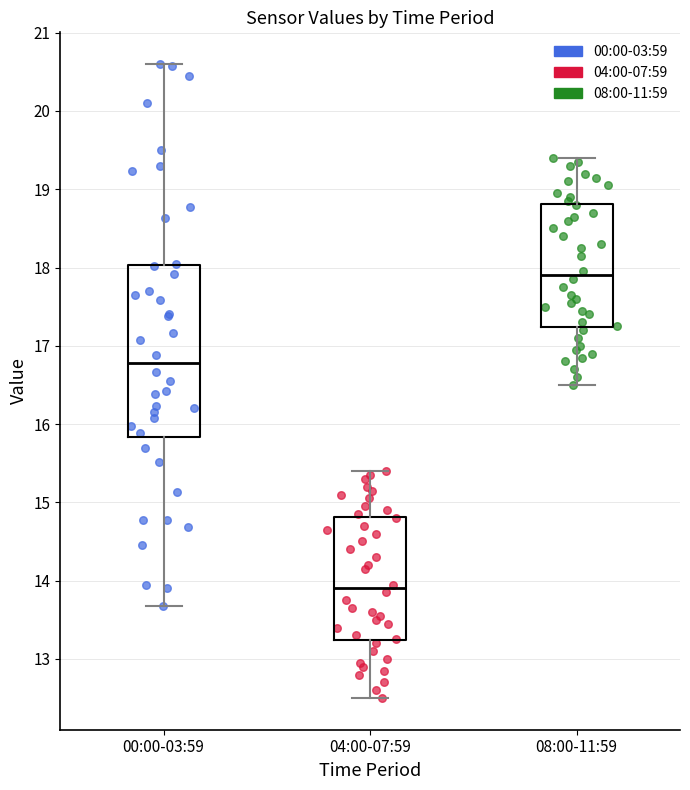

Reading left to right, transcribe this box plot: for each box, give where its median line is, the range the box spans, and where its two whiskers end, as read against the y-axis. The values are not printed on the chart, so give them approximately, as read against the axis.

00:00-03:59: median 16.8, box 15.8 to 18.0, whiskers 13.7 to 20.6
04:00-07:59: median 13.9, box 13.2 to 14.8, whiskers 12.5 to 15.4
08:00-11:59: median 17.9, box 17.2 to 18.8, whiskers 16.5 to 19.4